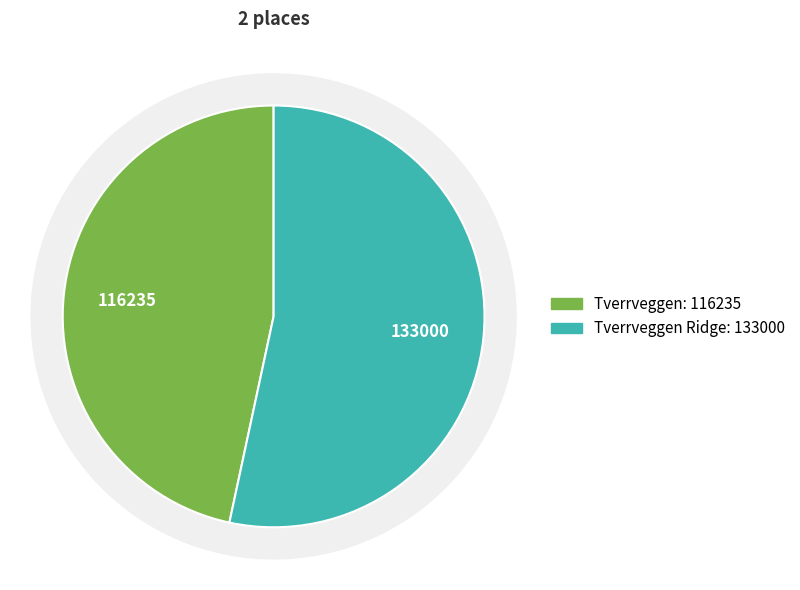

Is Tverrveggen Ridge the majority of the pie?

Yes